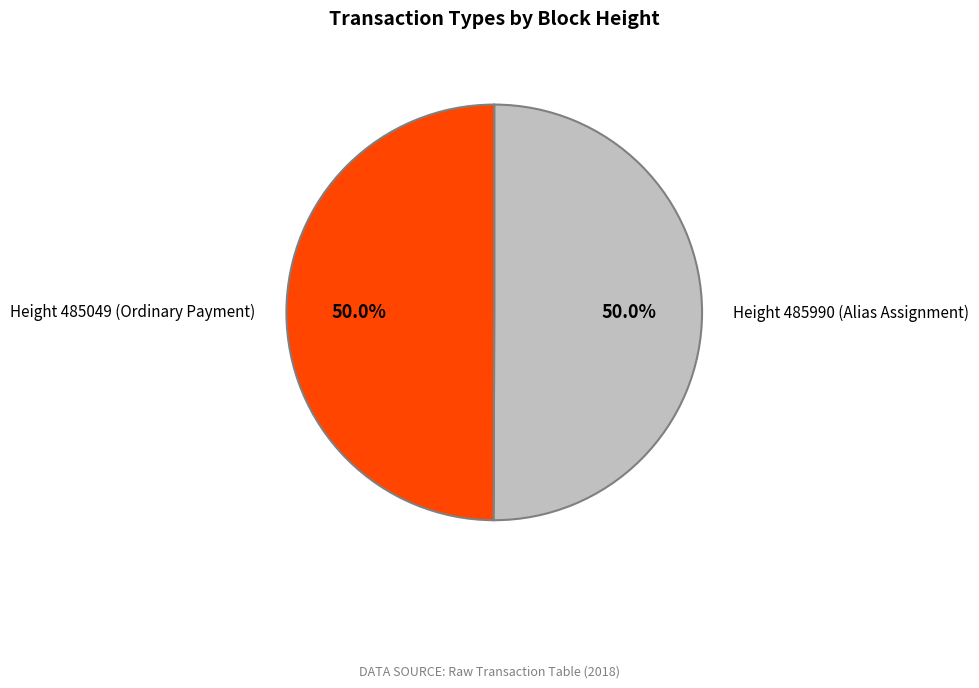

To the nearest percent, what portion does Height 485990 (Alias Assignment) represent?

50%